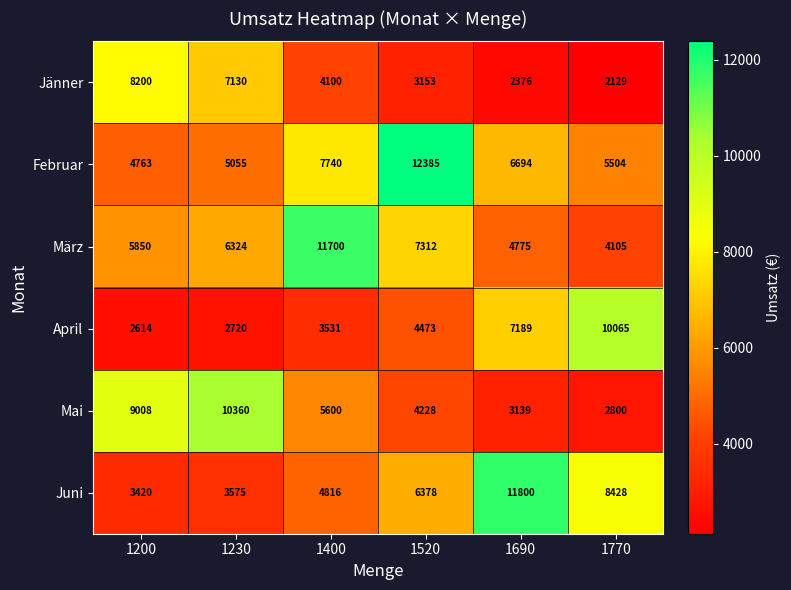

What is the smallest value displayed?

2129